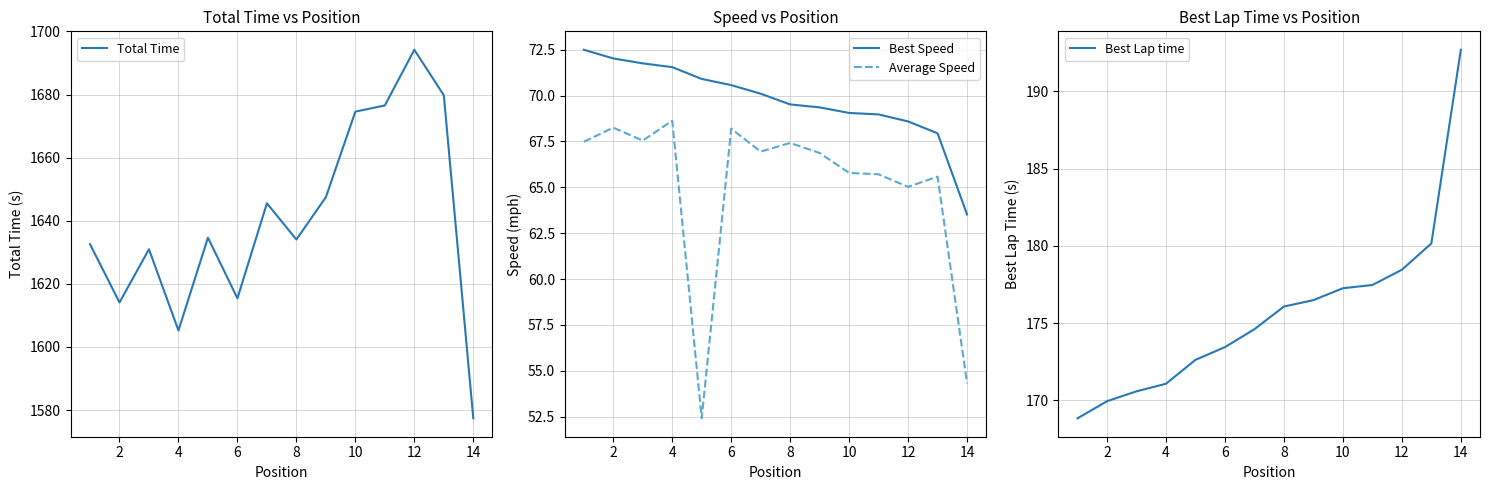

What is the lowest value of the Average Speed series?

52.4